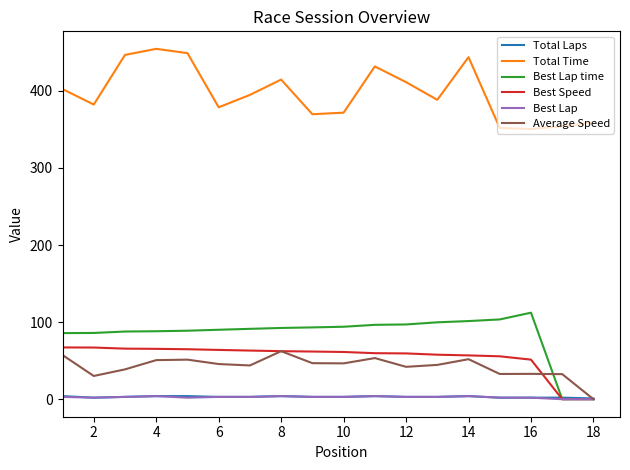

Which series has the largest total across all categories?

Total Time